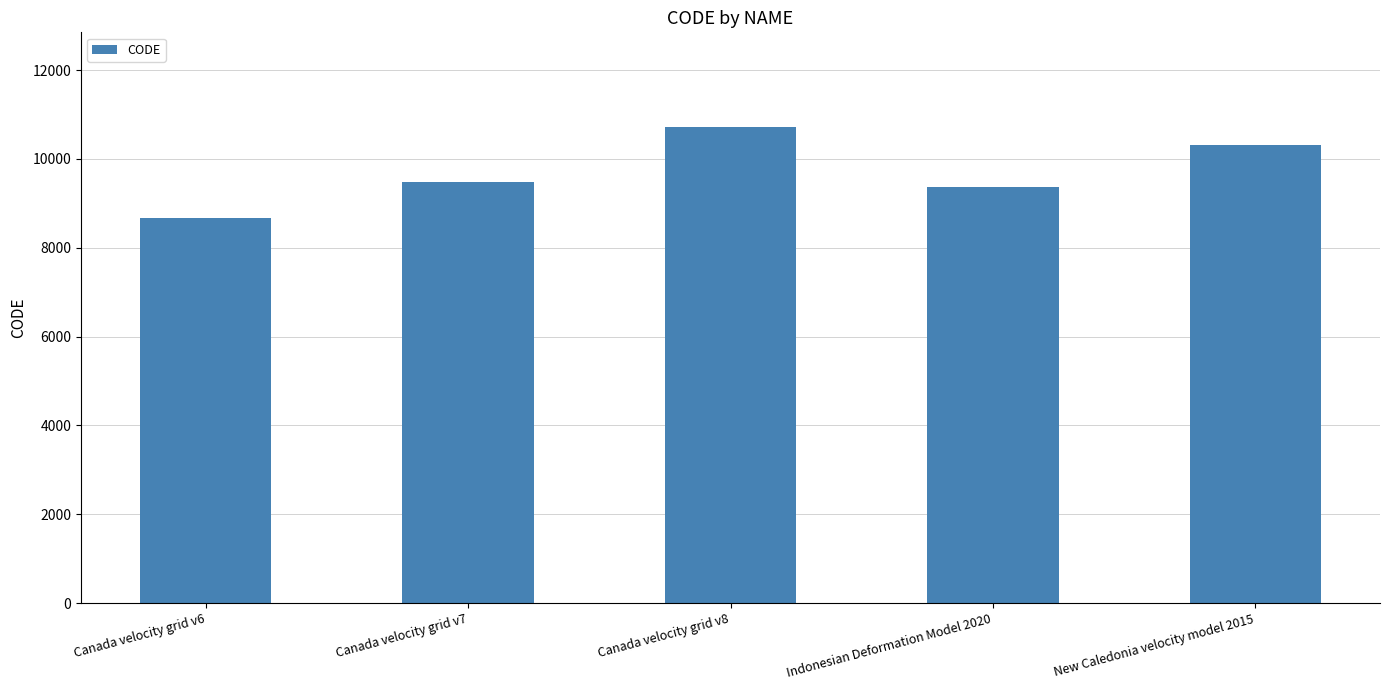

Reading left to right, what are all the values shown in this chart?

Canada velocity grid v6=8676	Canada velocity grid v7=9483	Canada velocity grid v8=10707	Indonesian Deformation Model 2020=9375	New Caledonia velocity model 2015=10323